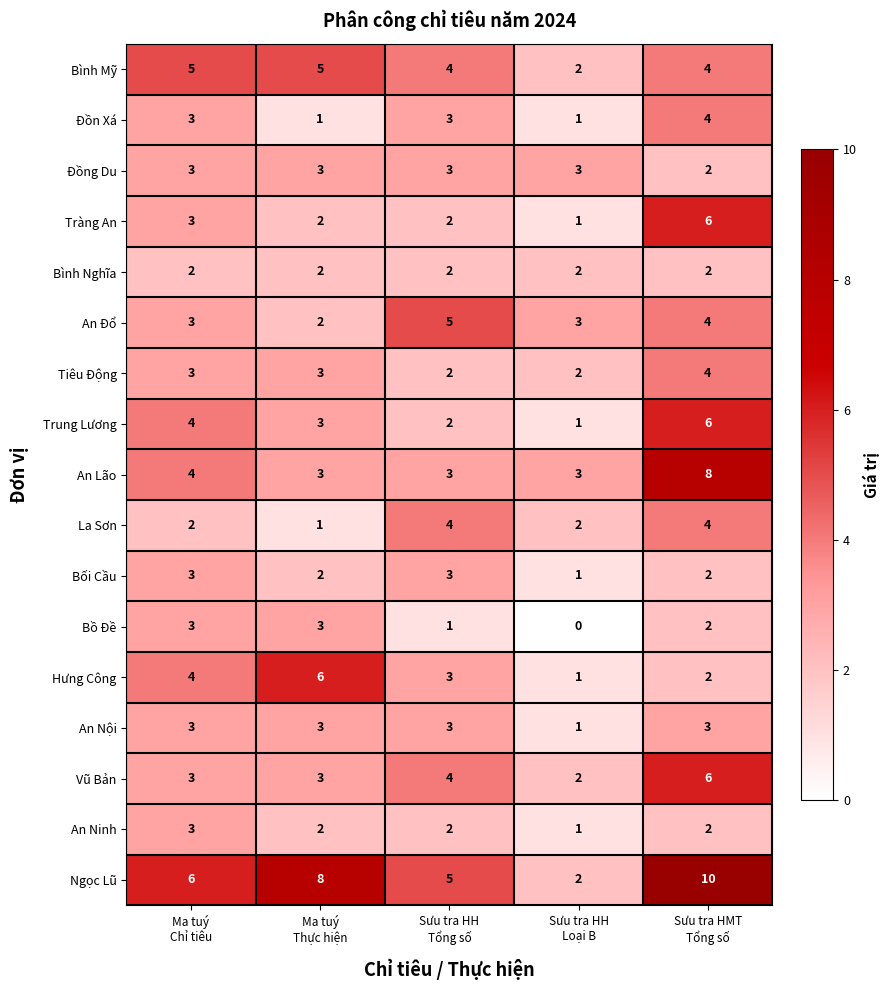

What is the difference between the maximum and second lowest values in the Tràng An series?

4